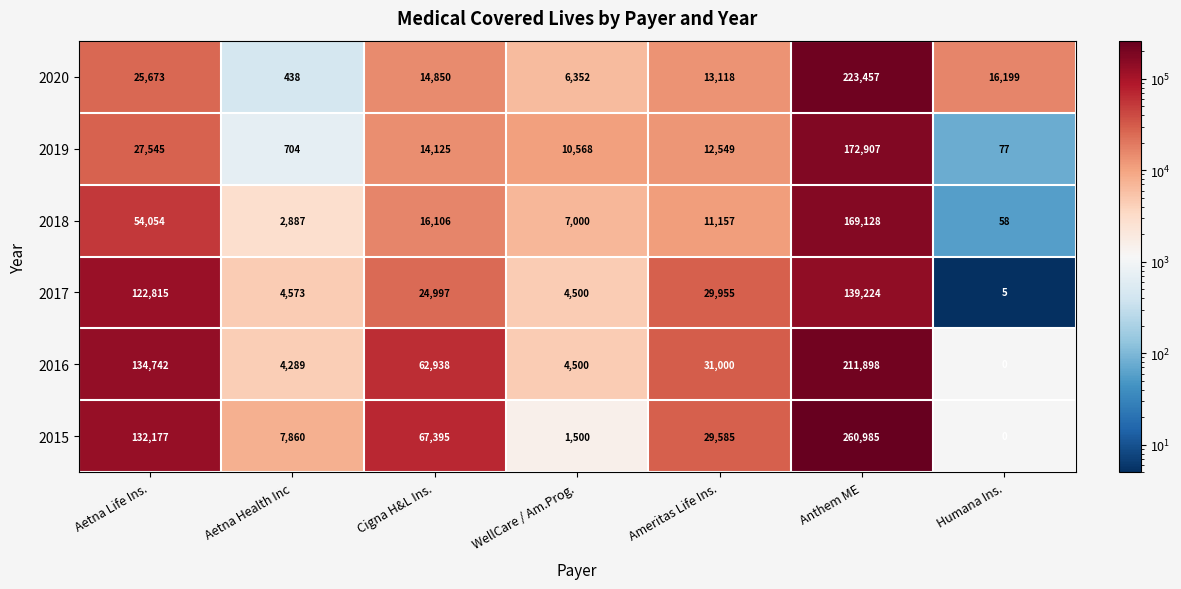

What is the difference between the maximum and minimum values in the 2020 series?

223019